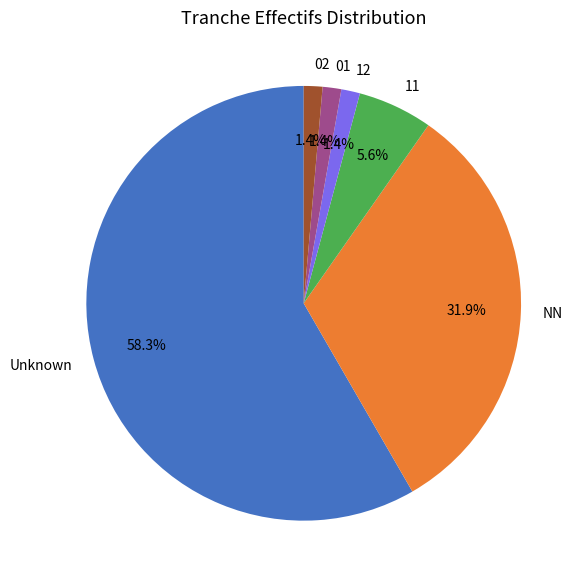

What is the ratio of the value at 11 to the value at 02?

4.0